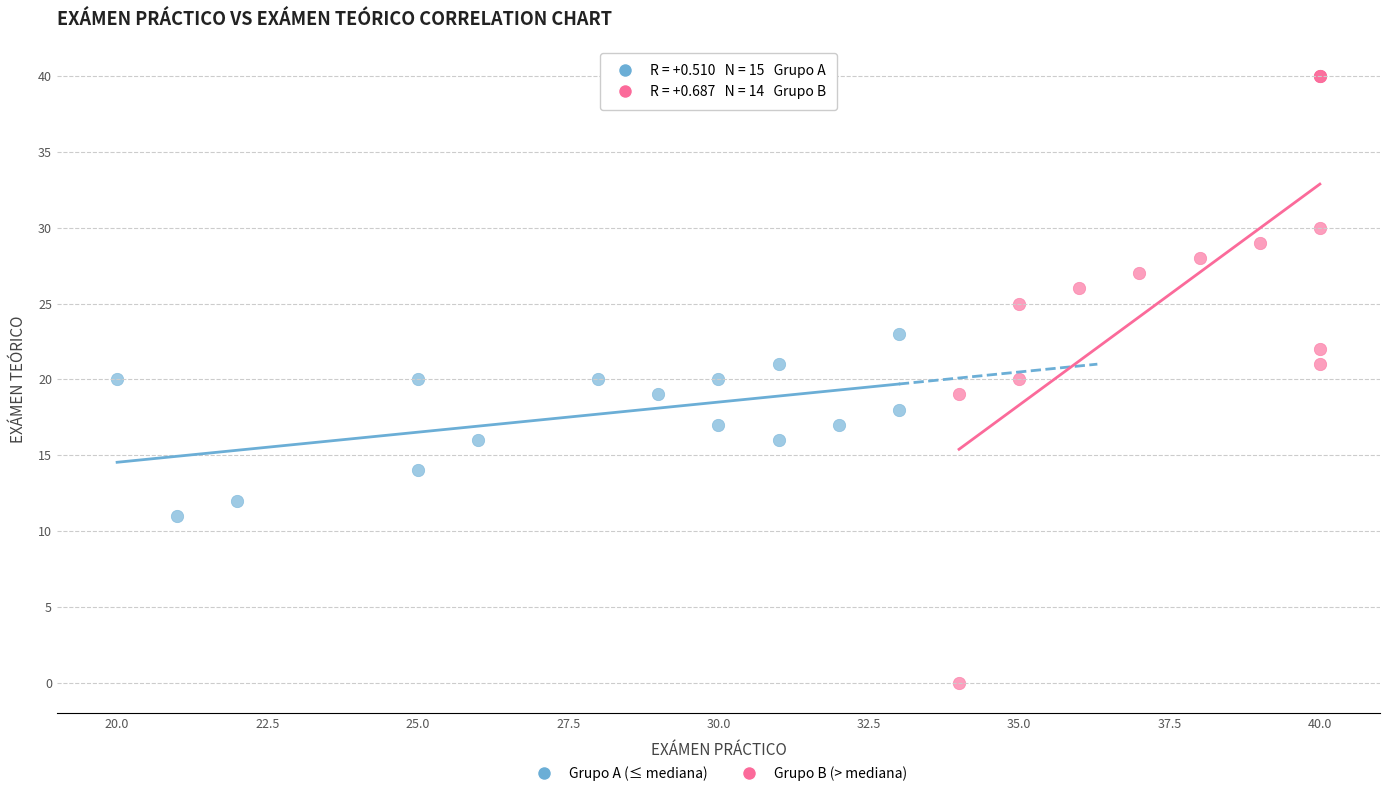

Which series has the largest Y range (max minus min)?

Grupo B (> mediana)